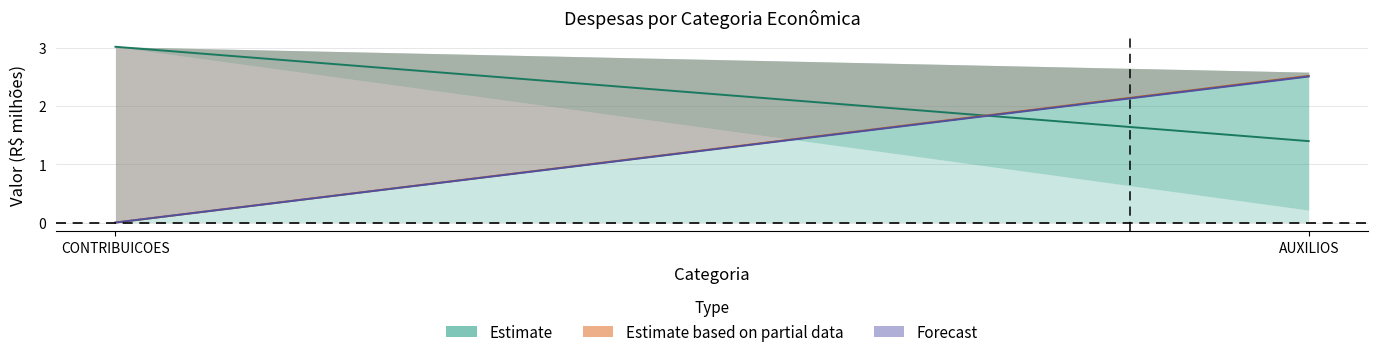

Reading right to left, extract all data points from this chart.

Estimate: AUXILIOS=1.4	CONTRIBUICOES=3.0
Estimate (partial): AUXILIOS=2.5	CONTRIBUICOES=0.0
Forecast: AUXILIOS=2.5	CONTRIBUICOES=0.0